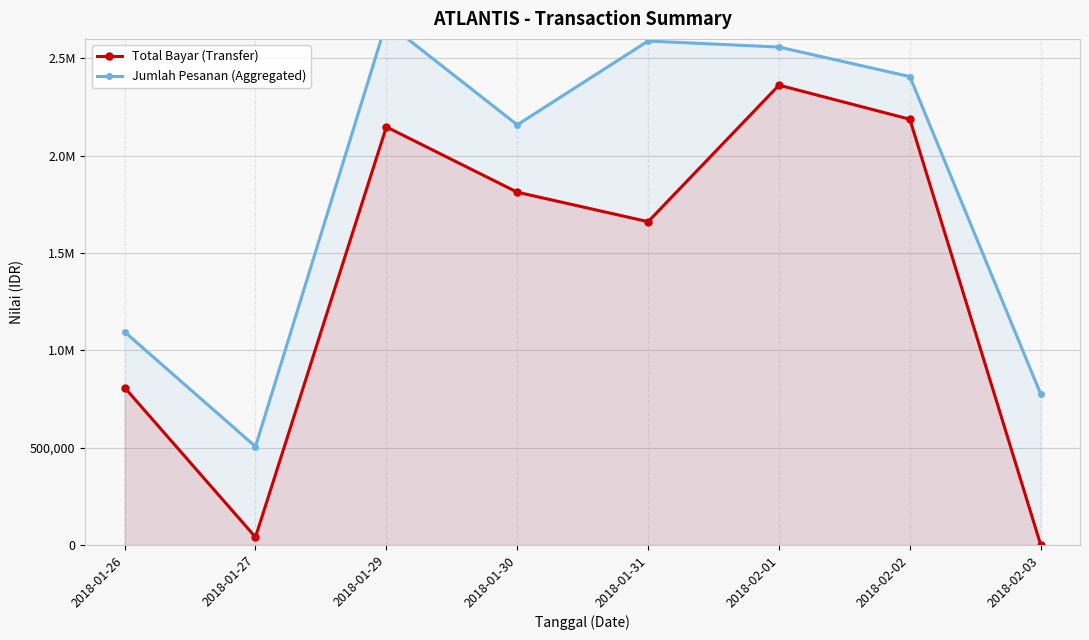

True or false: Total Bayar (Transfer) has a value of 661087 at 2018-02-02.

False